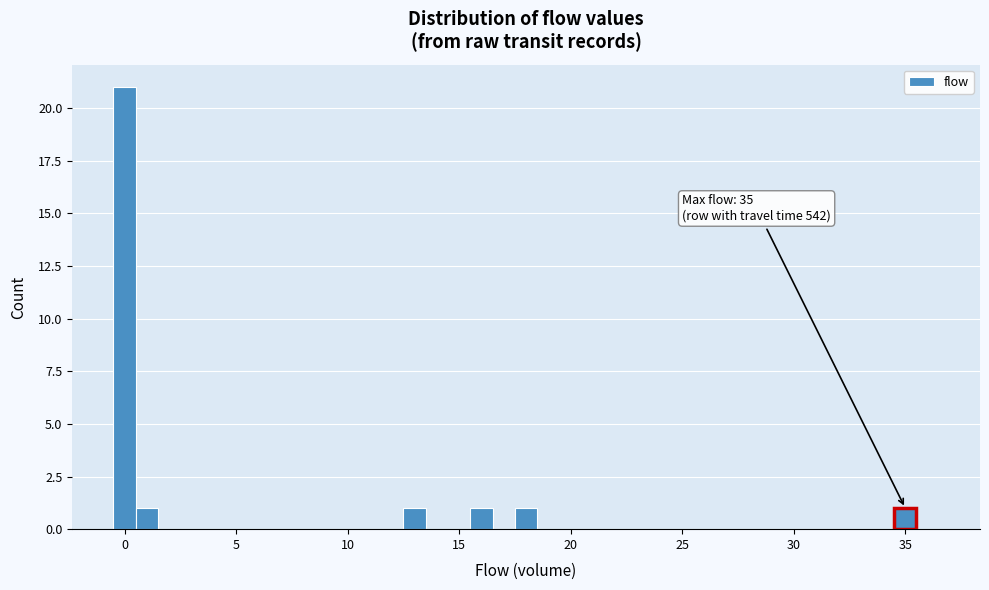

Around what value on the x-axis is the tallest bar? Give the approximate position of its centre, as read against the axis.

0.0